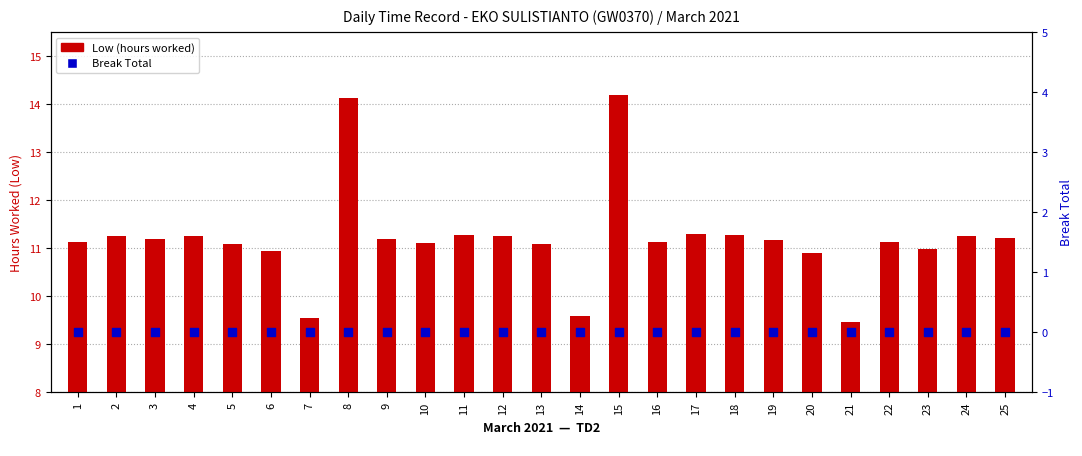

Which series contains the highest Y value?

Low (hours worked)